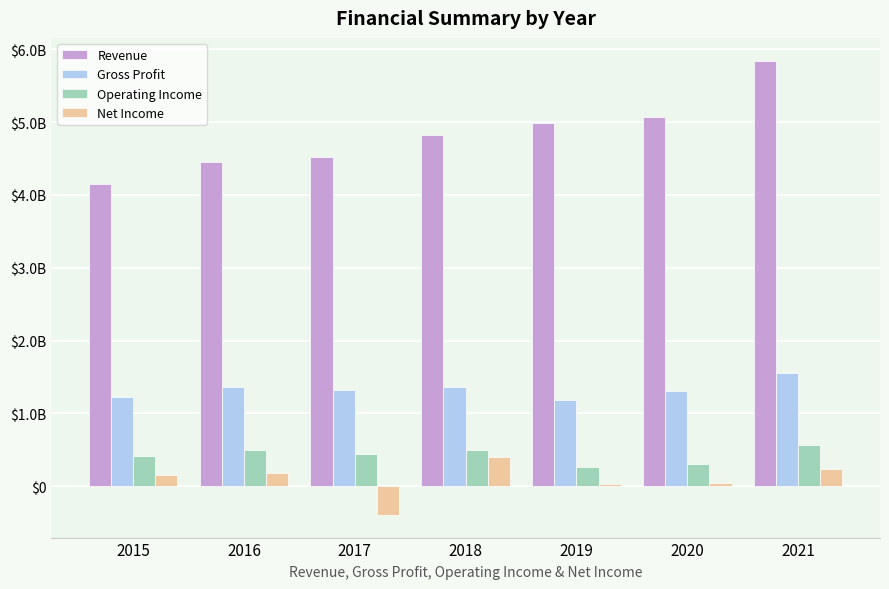

What is the maximum value shown in the chart?

5846000000